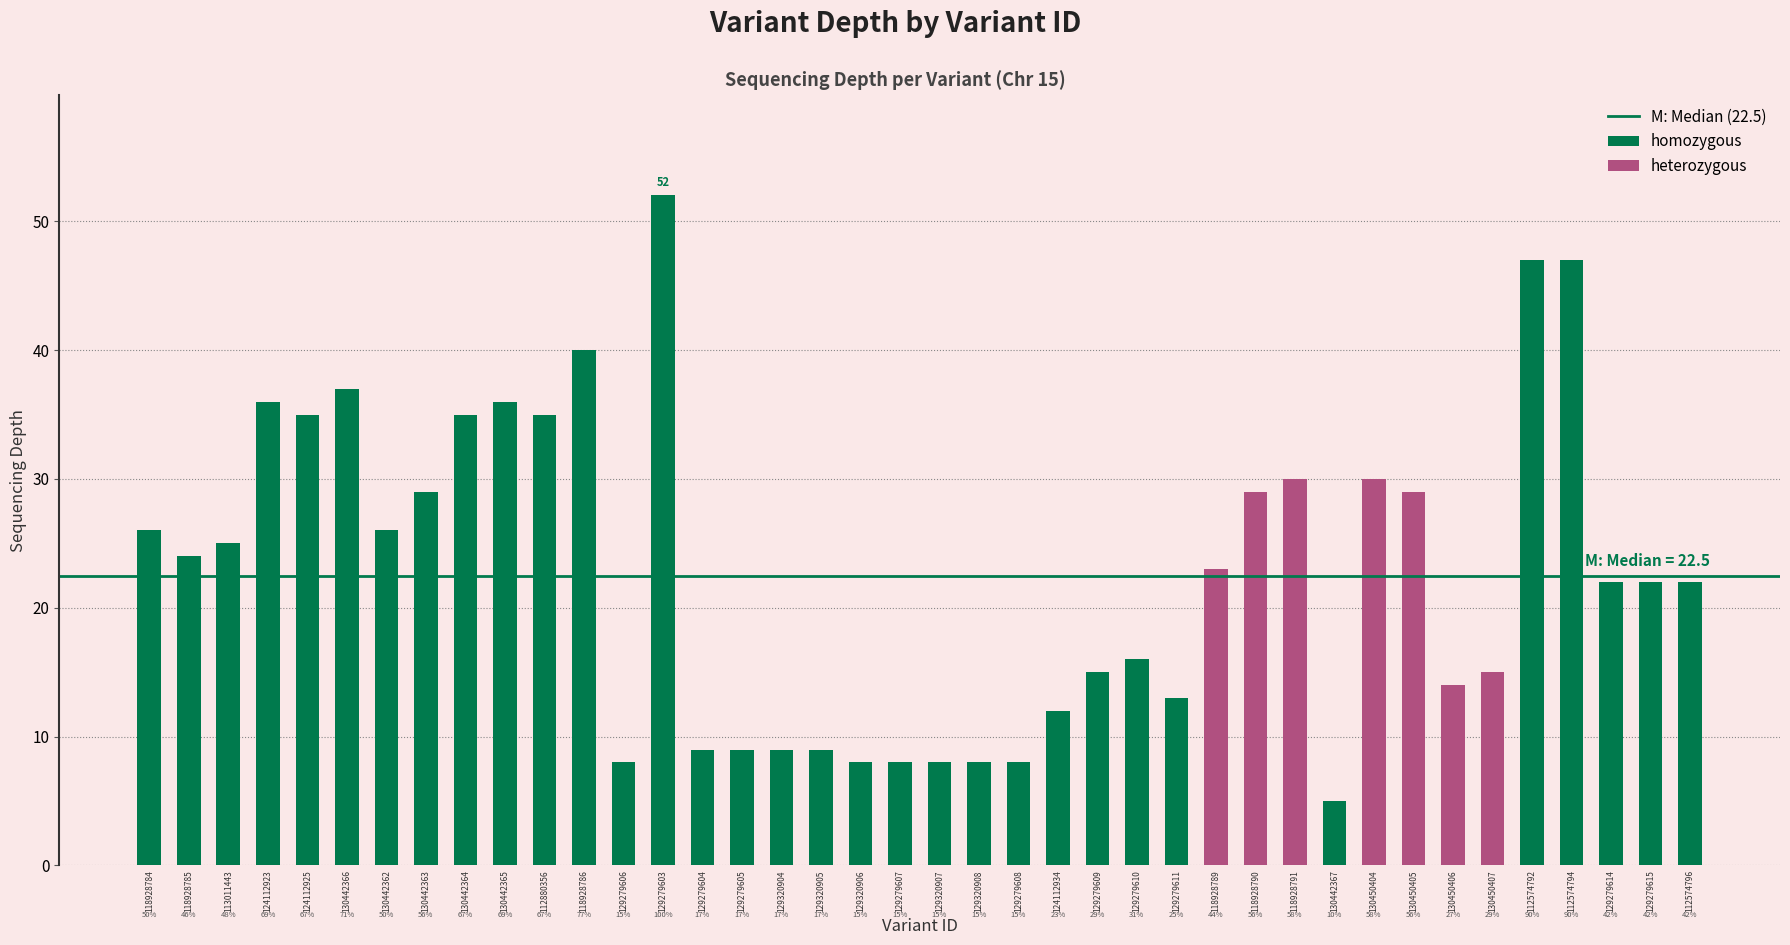

What is the difference between the maximum and second lowest values?

44